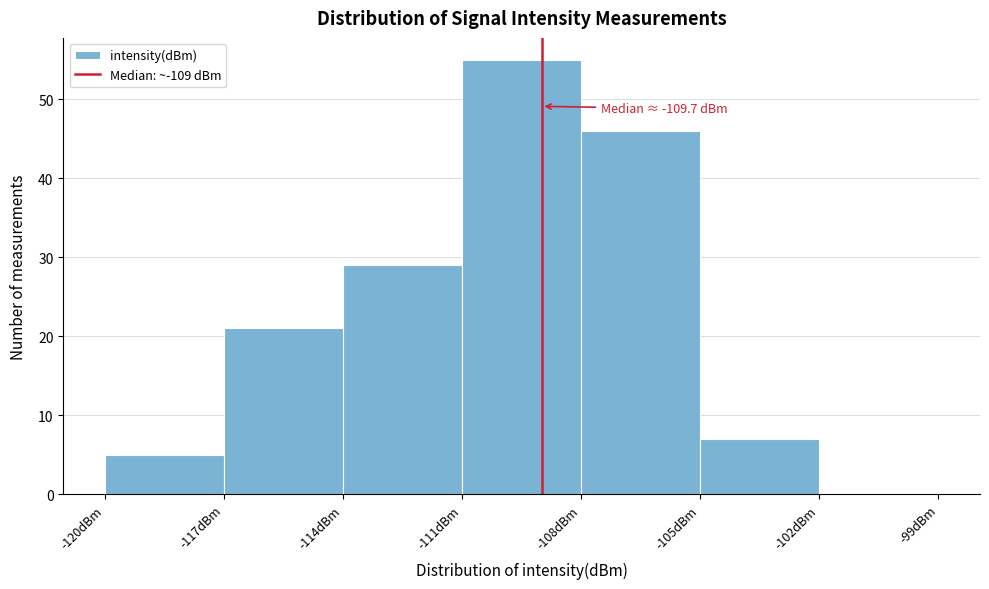

Over which range of the x-axis is the bar tallest?

-111 to -108